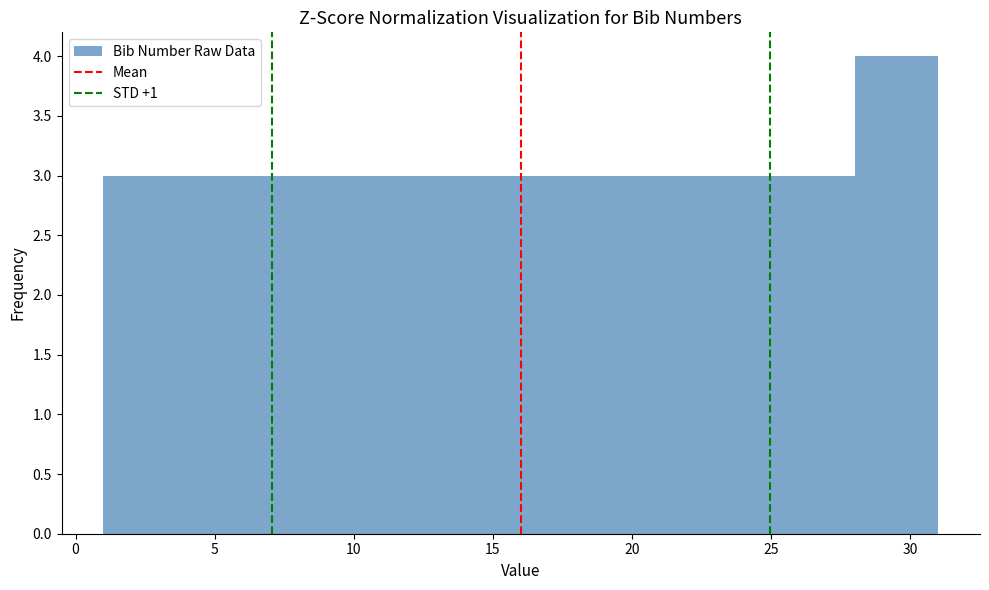

Which range on the x-axis has the tallest bar?

28 to 31